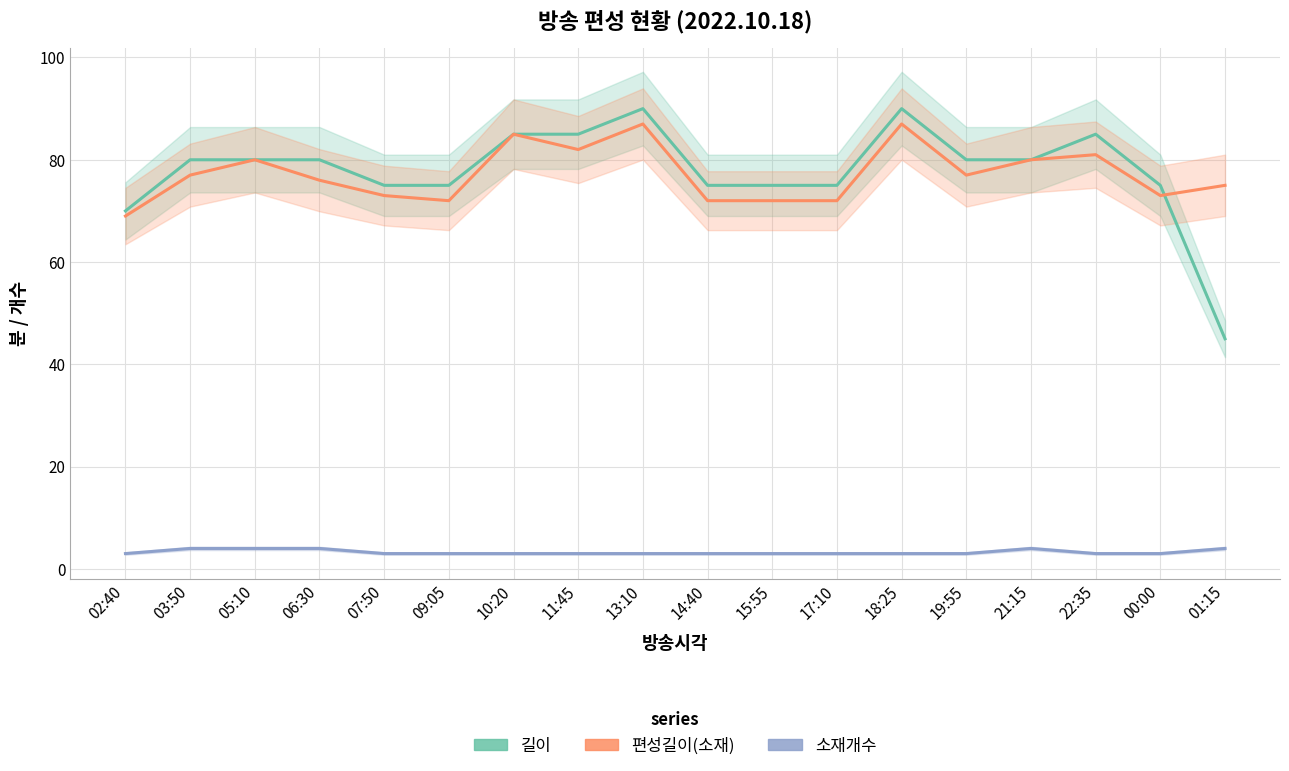

What is the value of the 소재개수 point at the 15th from the left?

4